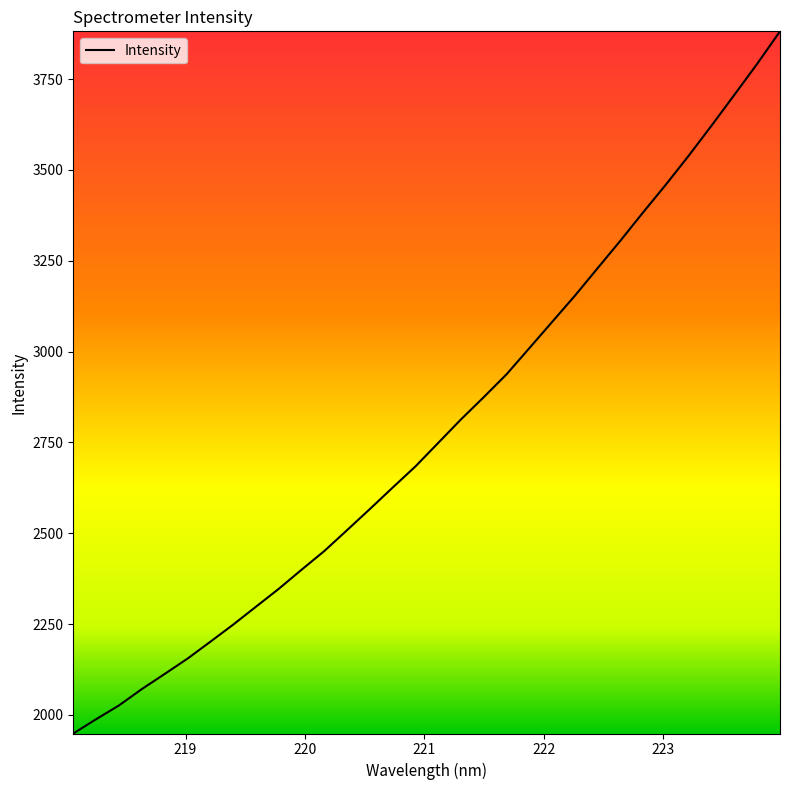

What is the greatest value displayed?

3881.4